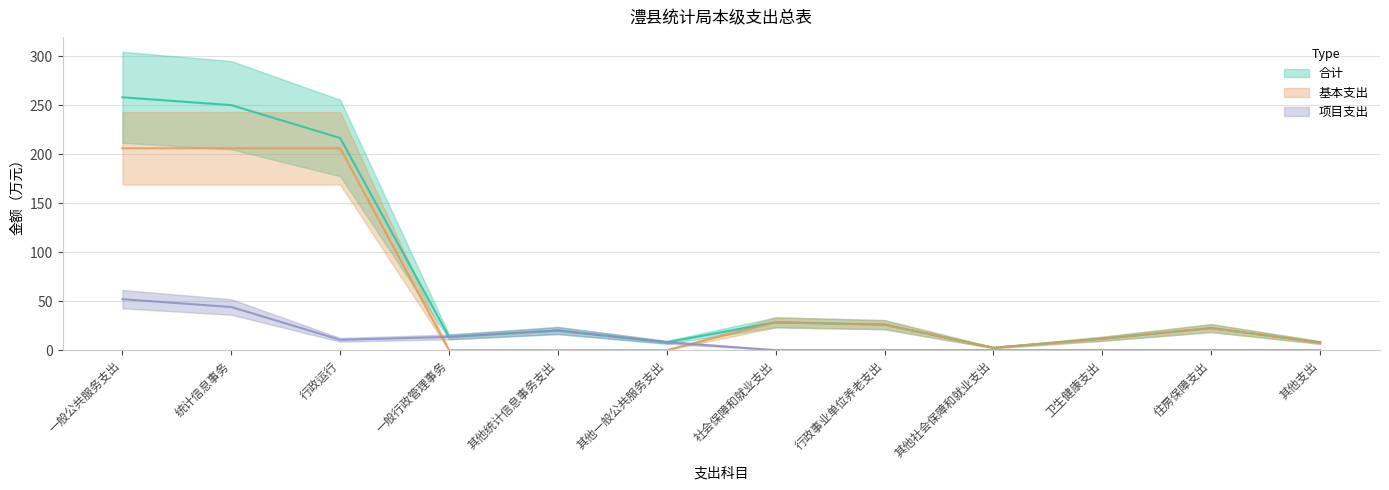

Reading right to left, extract all data points from this chart.

合计: 7.8	22.5	11.6	2.4	26.0	28.4	8.0	20.0	13.5	216.4	249.9	257.9
基本支出: 7.8	22.5	11.6	2.4	26.0	28.4	0.0	0.0	0.0	205.9	205.9	205.9
项目支出: 0.0	0.0	0.0	0.0	0.0	0.0	8.0	20.0	13.5	10.5	44.0	52.0